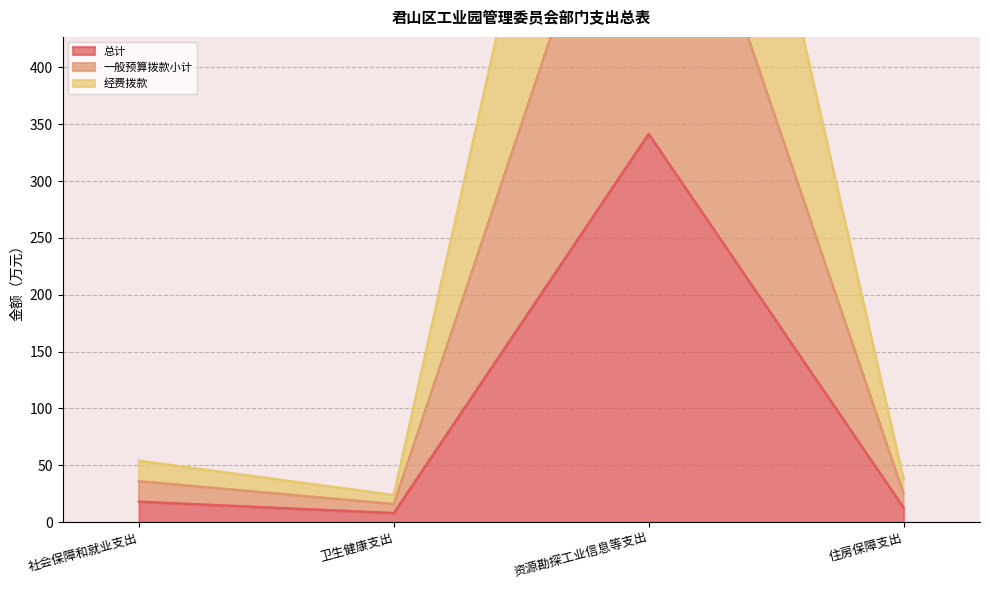

What is the label of the 1st point from the left?

社会保障和就业支出